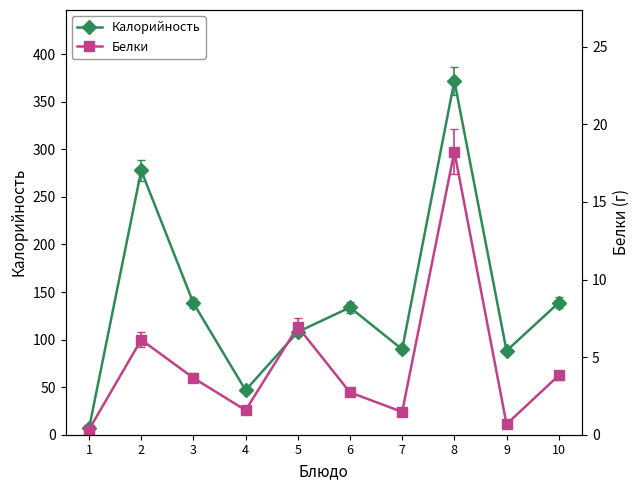

Is it true that Белки equals 6.1 at 2?

True